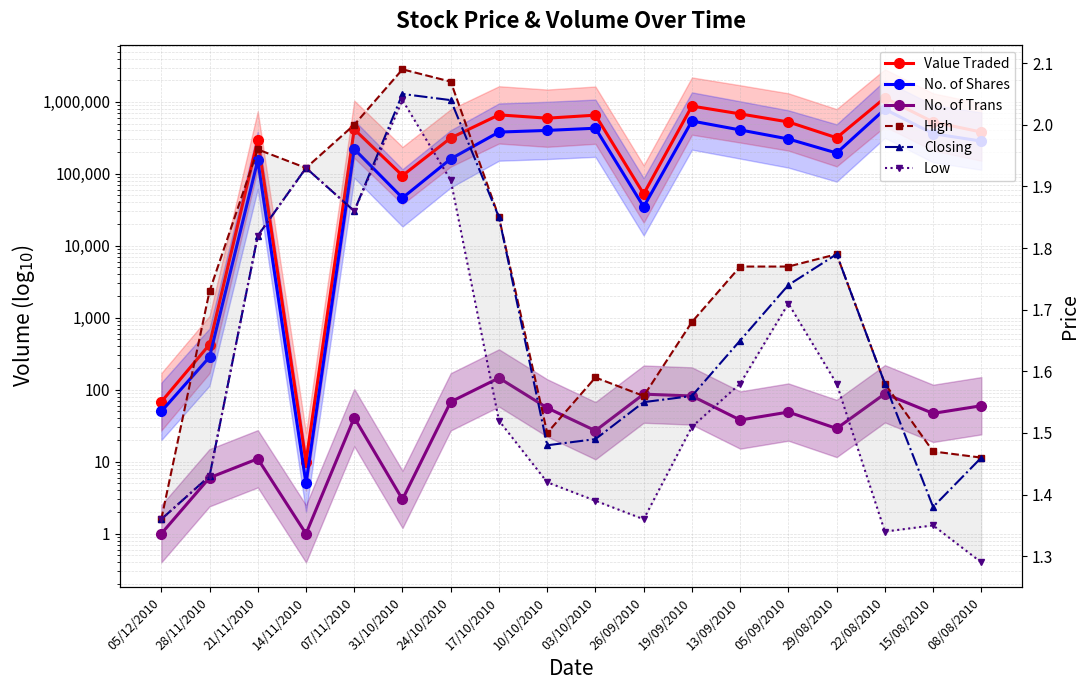

What is the difference between the highest and lowest values at 22/08/2010?

1132140.7